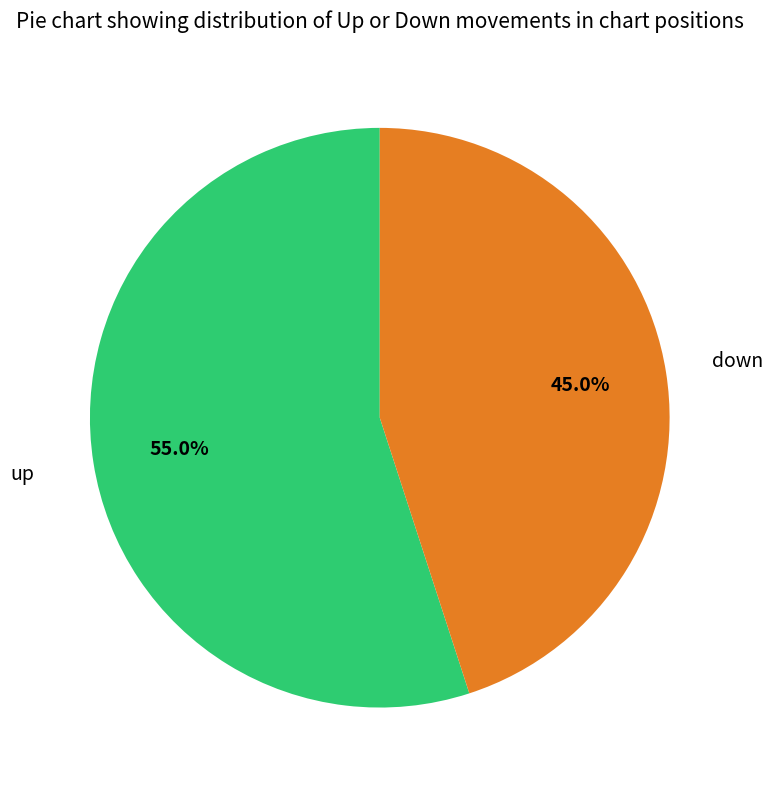

Is there any slice that represents more than half of the pie?

Yes